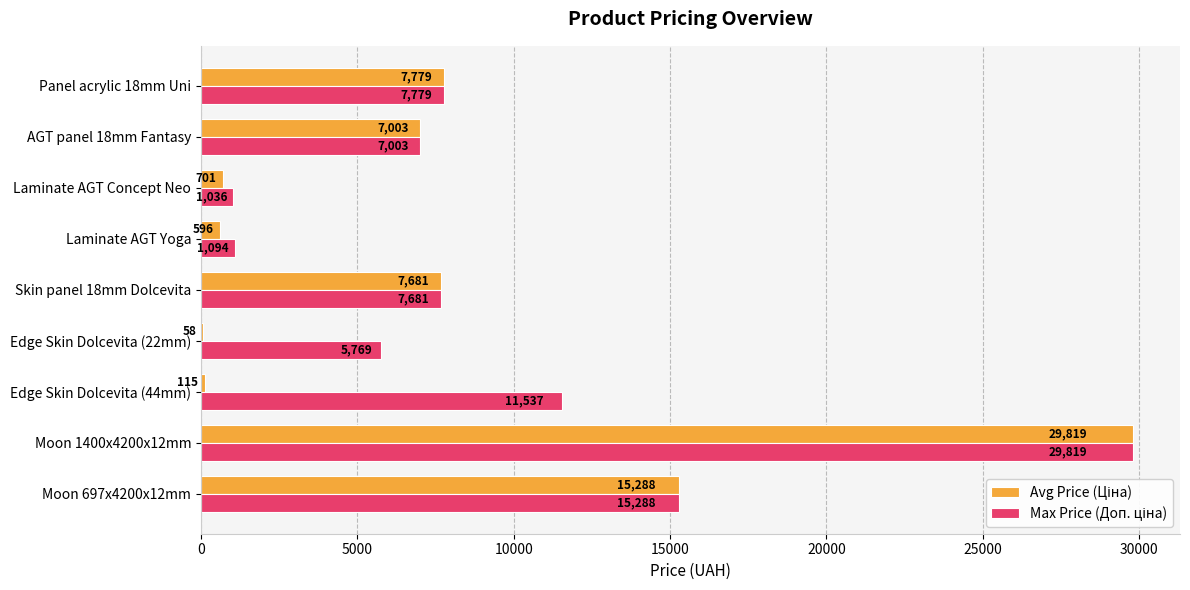

What is the maximum value shown in the chart?

29819.2